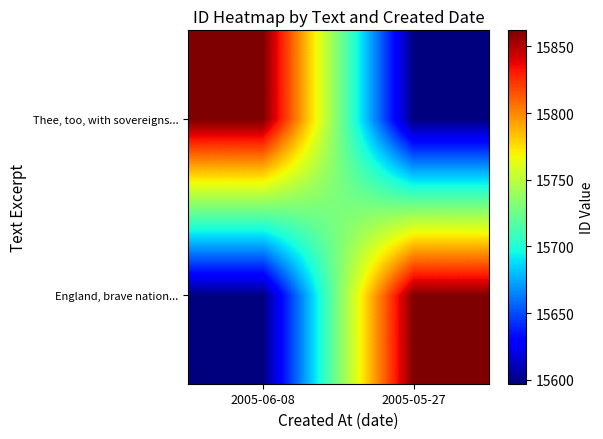

What is the spread (max minus min) of values at 2005-06-08?

265